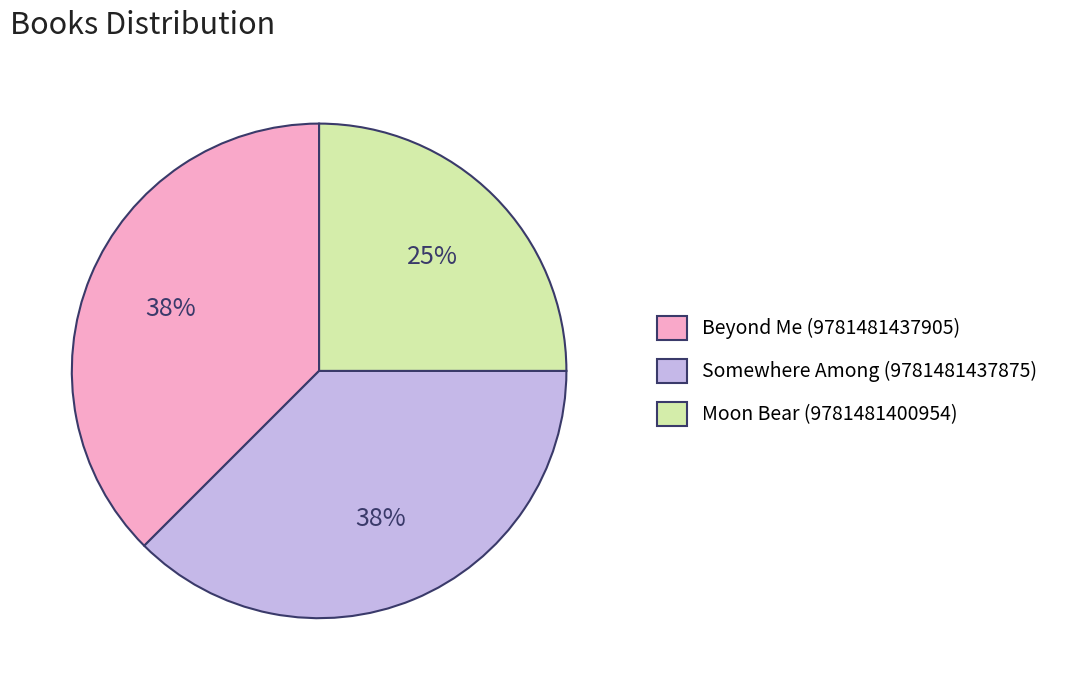

Is there a majority slice in this chart?

No